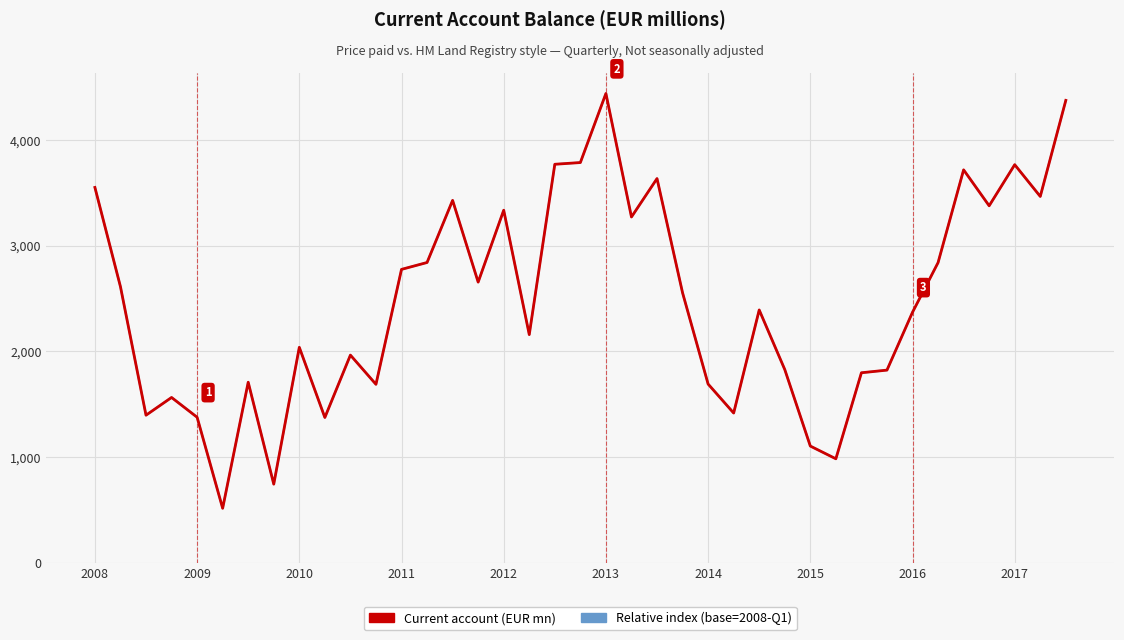

At how many categories does at least one series exceed 3033?

13